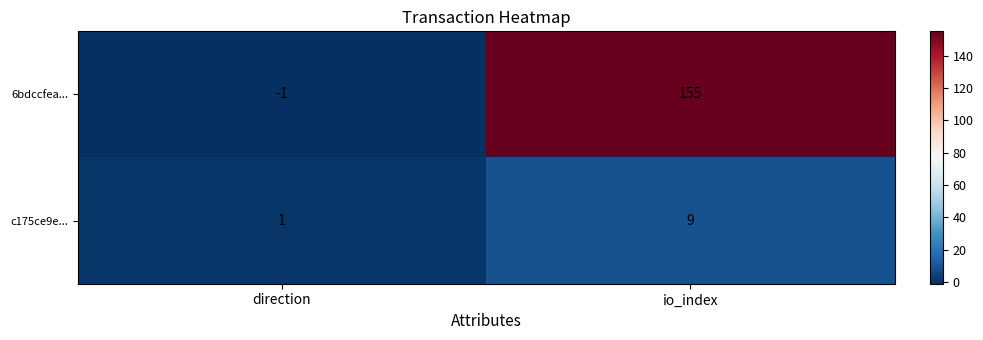

The c175ce9e... series shows 3 at io_index. True or false?

False